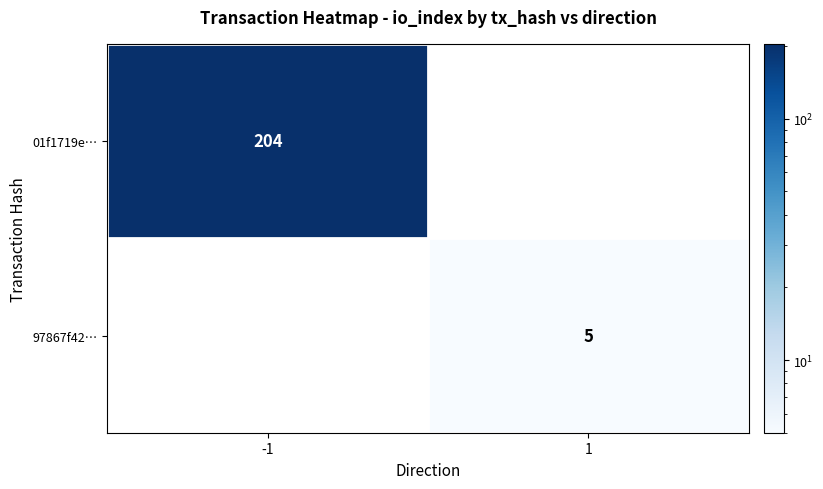

Is it true that 01f1719e… equals 333 at -1?

False